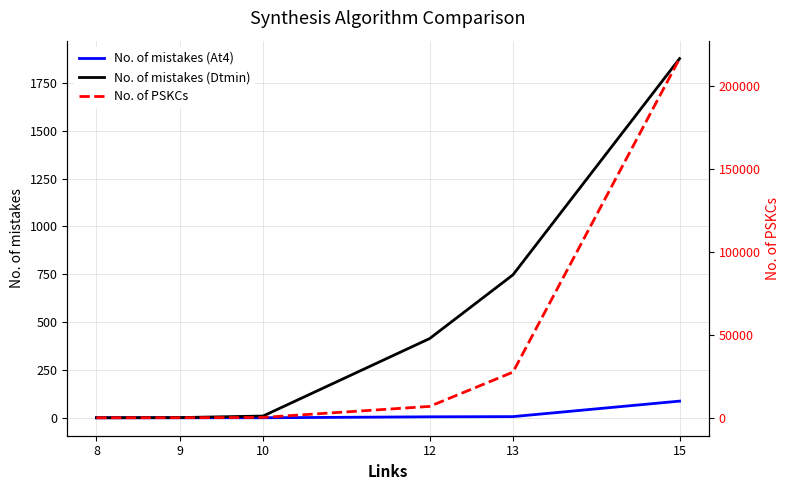

Reading left to right, list all the values displayed in this chart.

No. of mistakes (At4): 0	0	0	5	6	87
No. of mistakes (Dtmin): 0	1	9	414	747	1877
No. of PSKCs: 16	35	230	6856	27496	216291